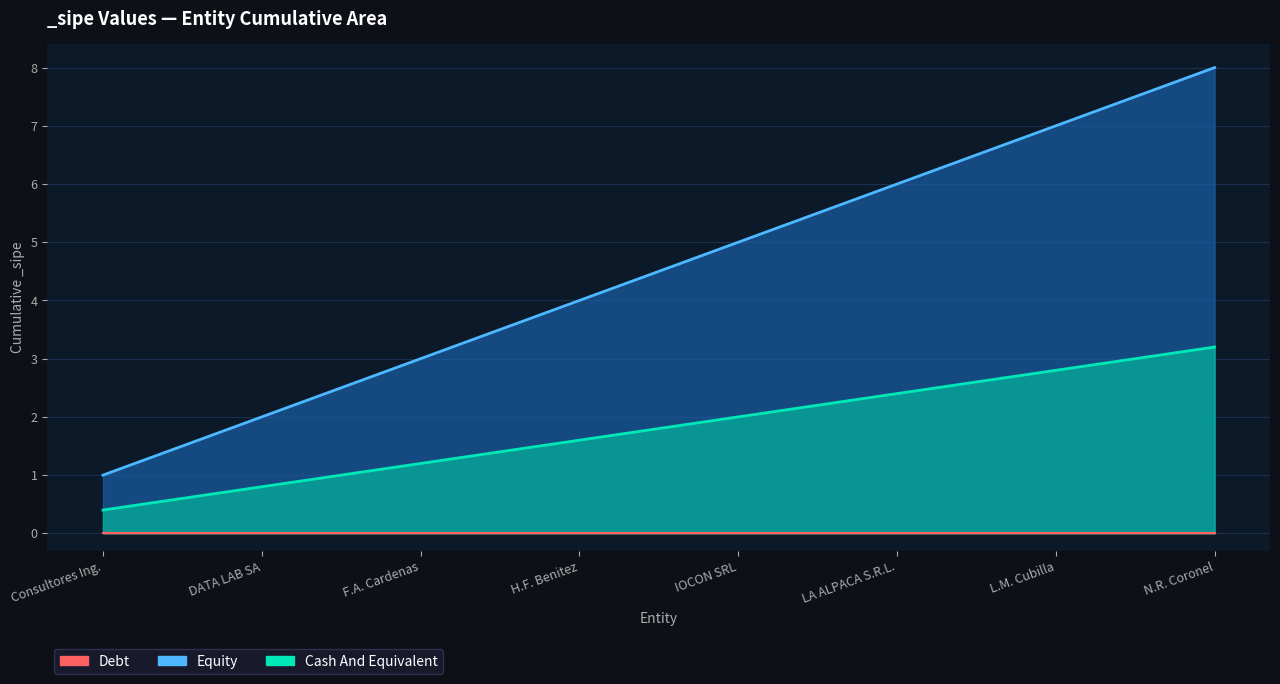

What is the spread (max minus min) of values at N.R. Coronel?

8.0